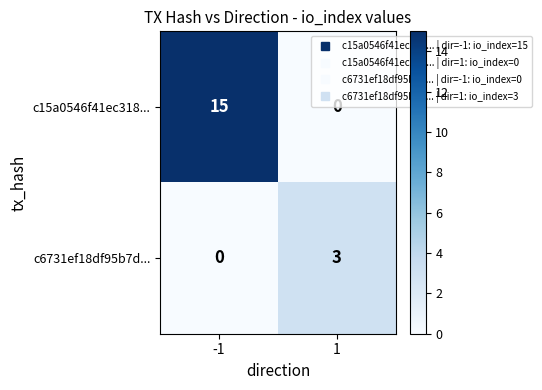

What is the total value across all series at 1?

3